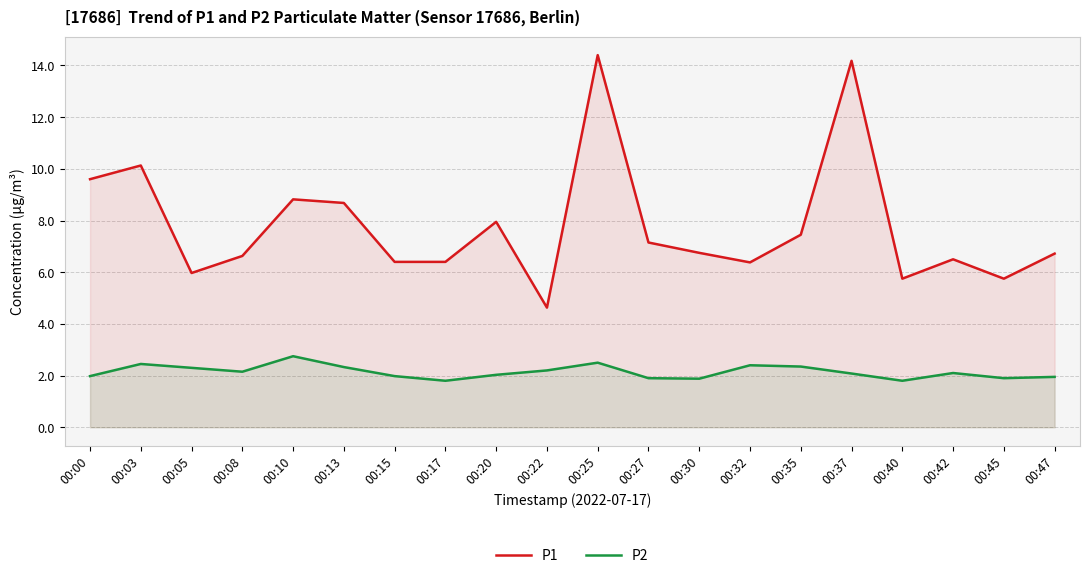

True or false: P2 has more than 2 interior local peaks.

True